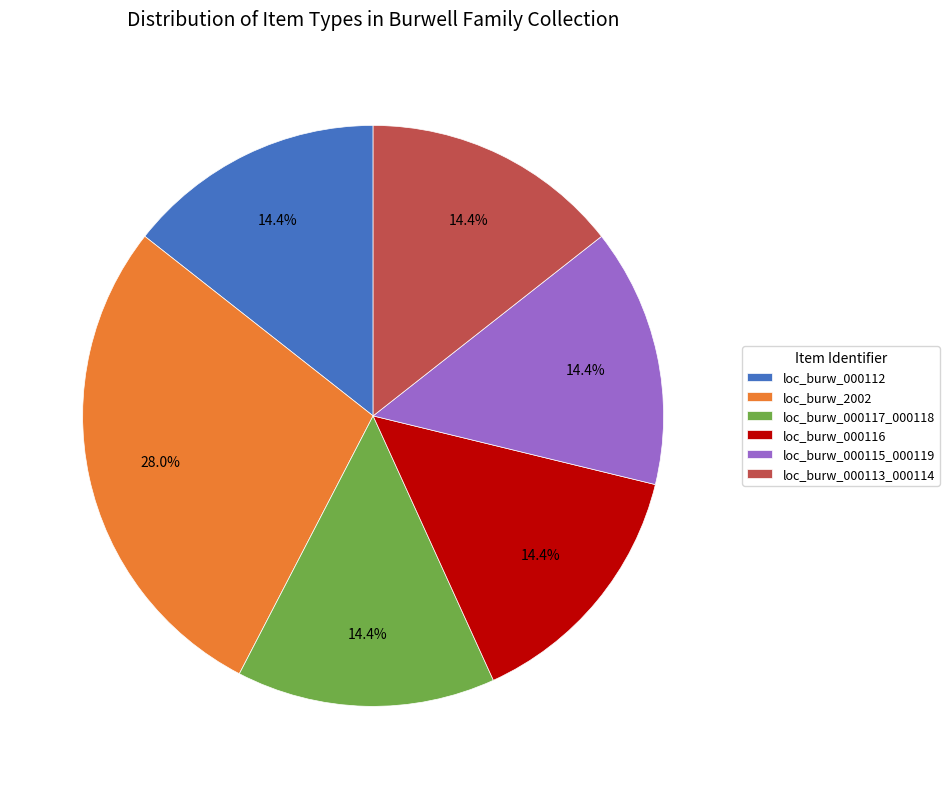

Count the number of slices in the pie.

6